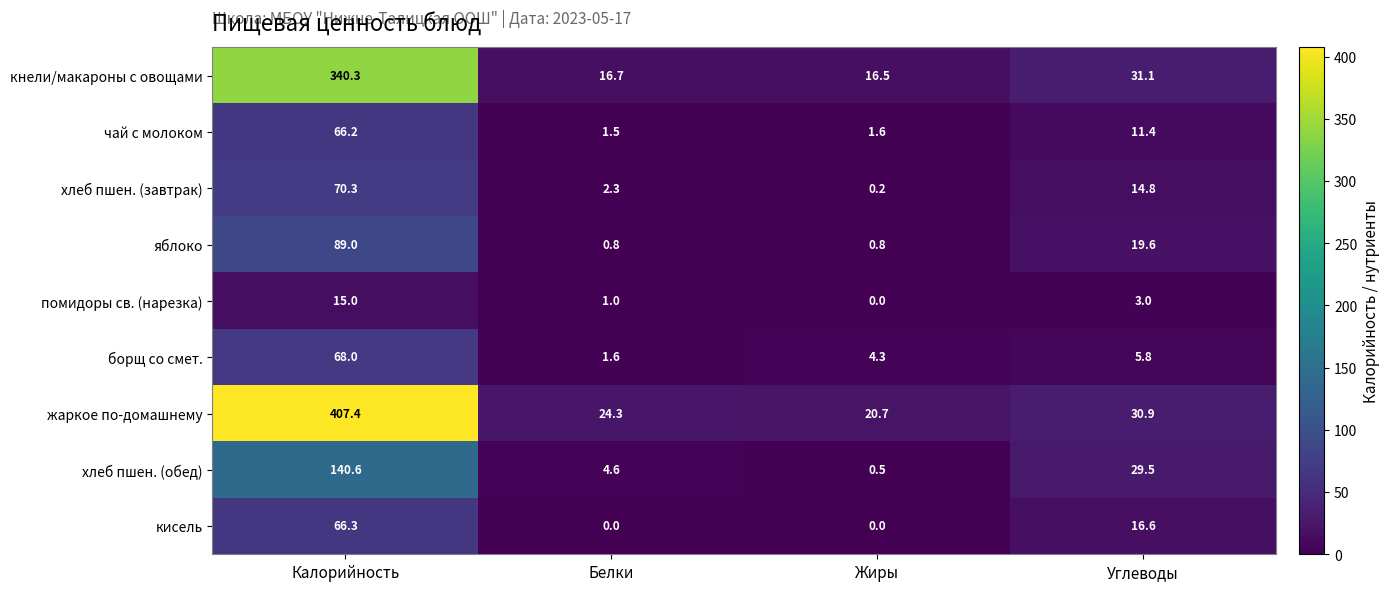

What is the difference between the second highest and second lowest values in the яблоко series?

18.8